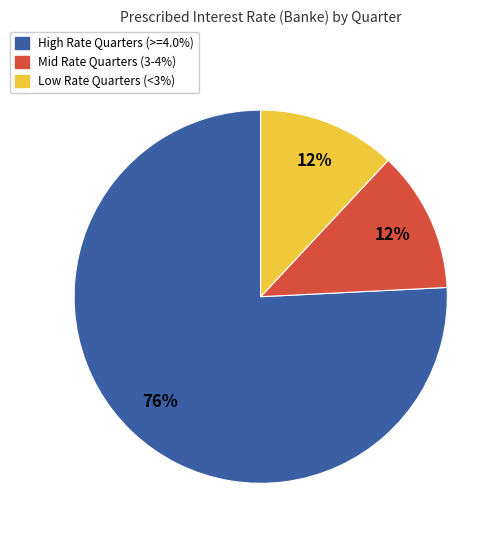

To the nearest percent, what is the average slice percentage?

33%